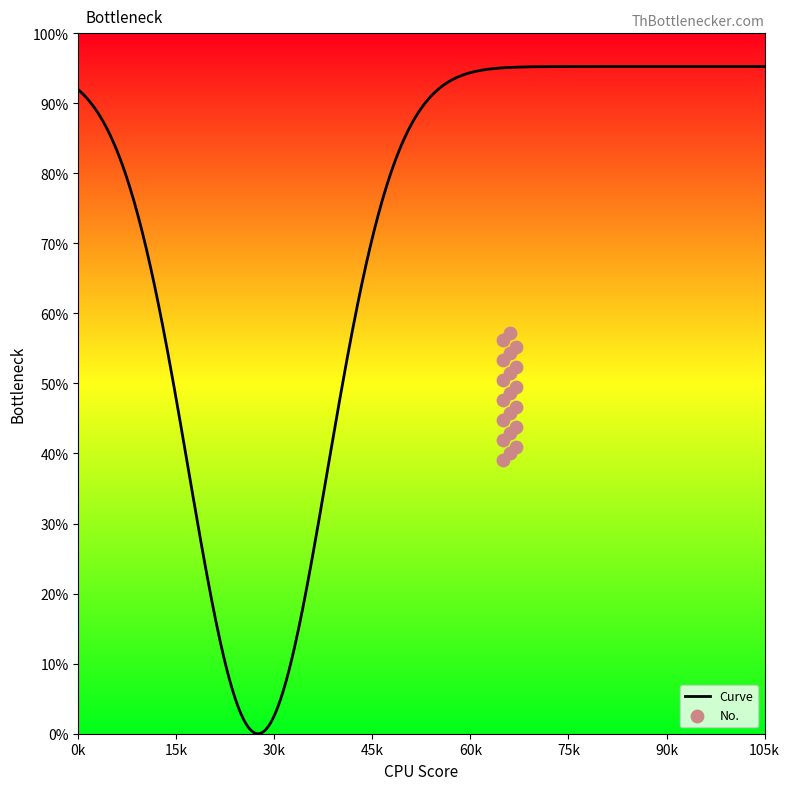

What is the change in value from 3 to 13?

+2.0